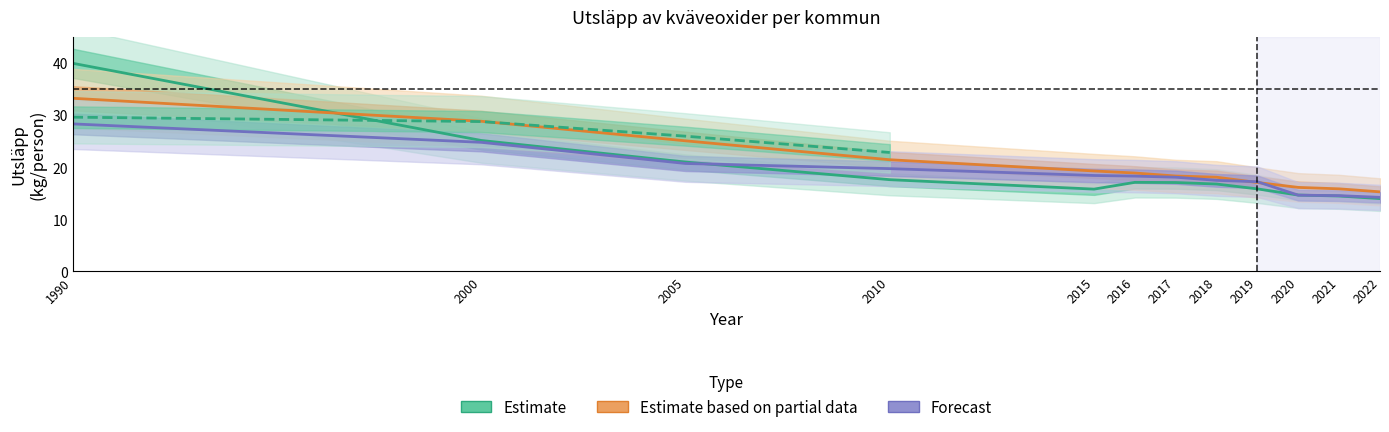

At which category does the chart reach its peak across all series?

1990